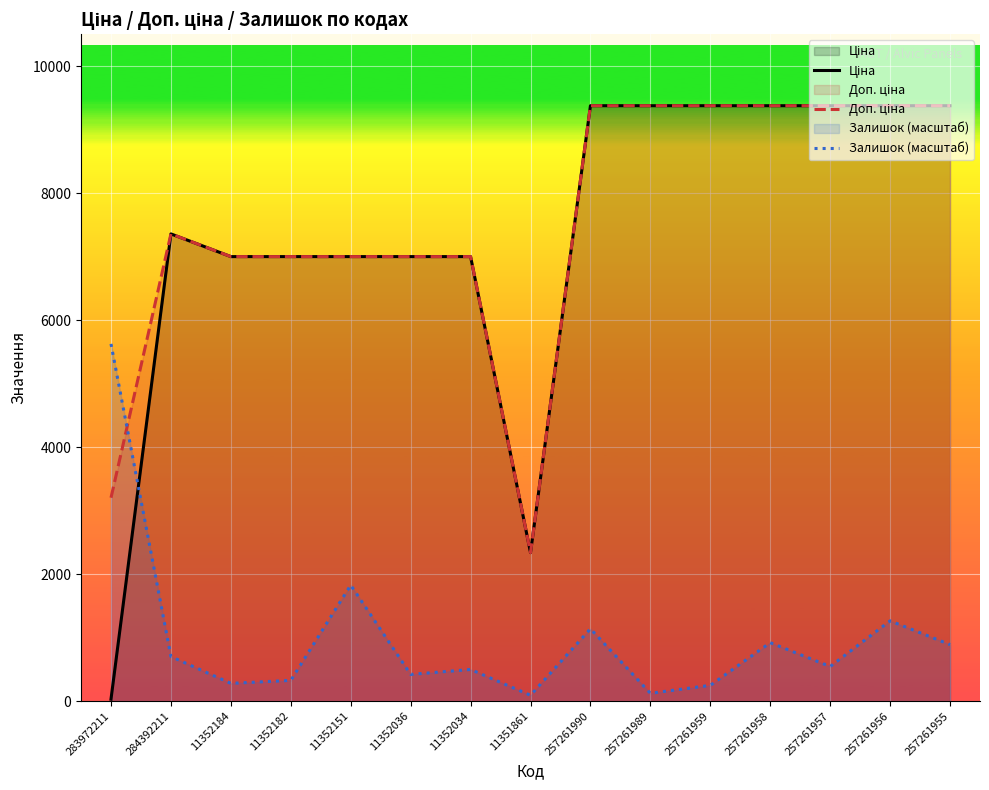

Between which two adjacent categories do Залишок (масштаб) and Ціна first intersect?

283972211 and 284392211